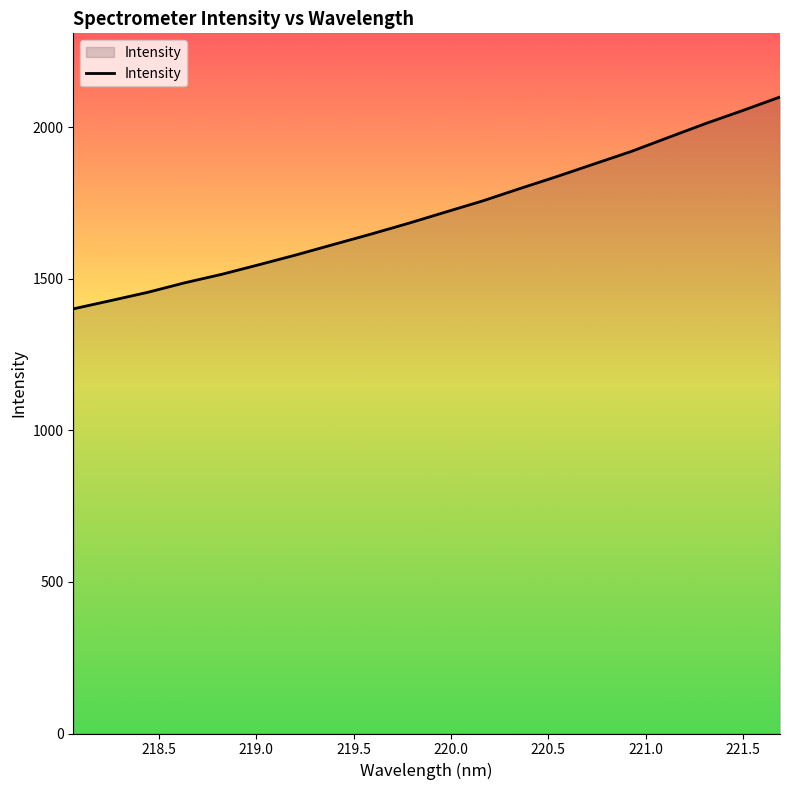

What is the smallest value displayed?

1401.3